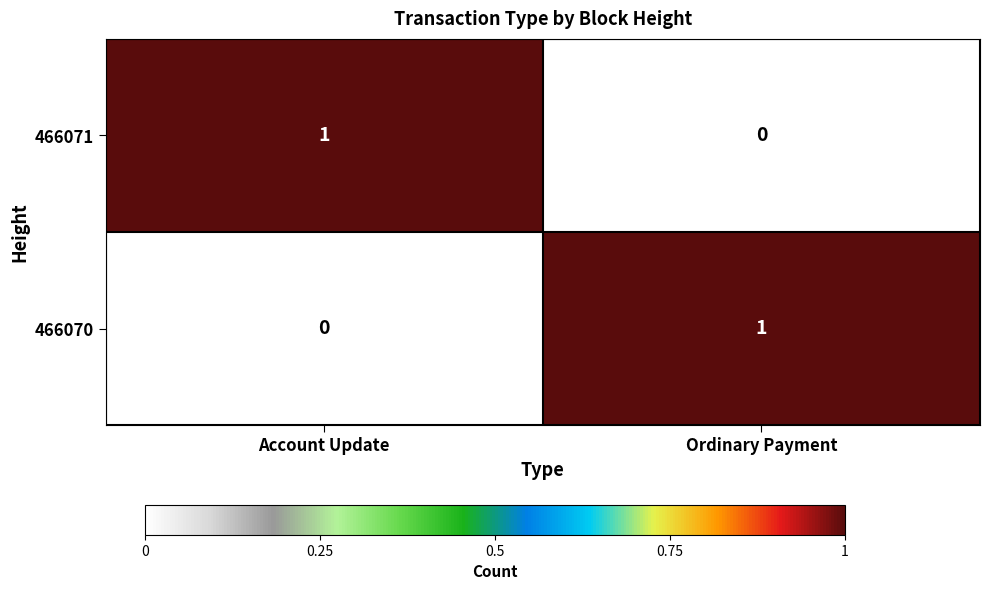

Is the value of 466070 at Ordinary Payment greater than the value of 466071 at Ordinary Payment?

Yes